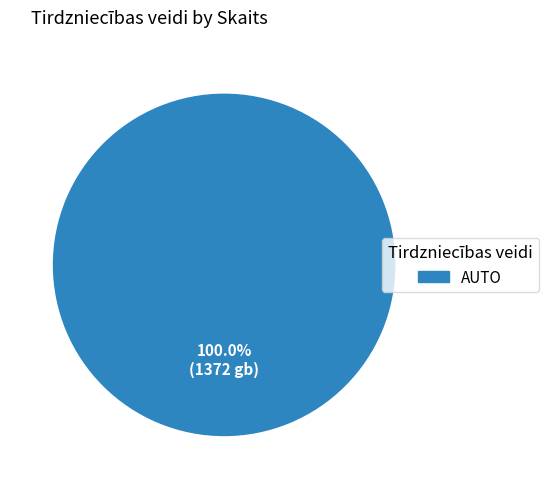

Does any single category account for the majority?

Yes